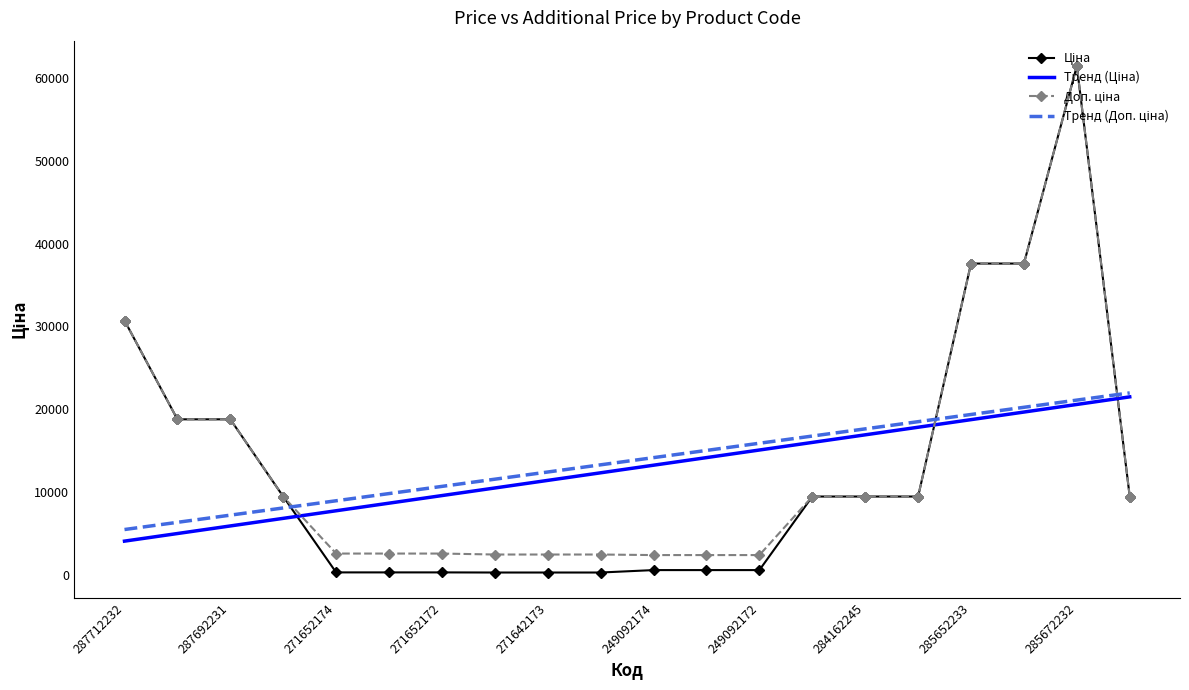

What is the maximum value shown in the chart?

61434.3